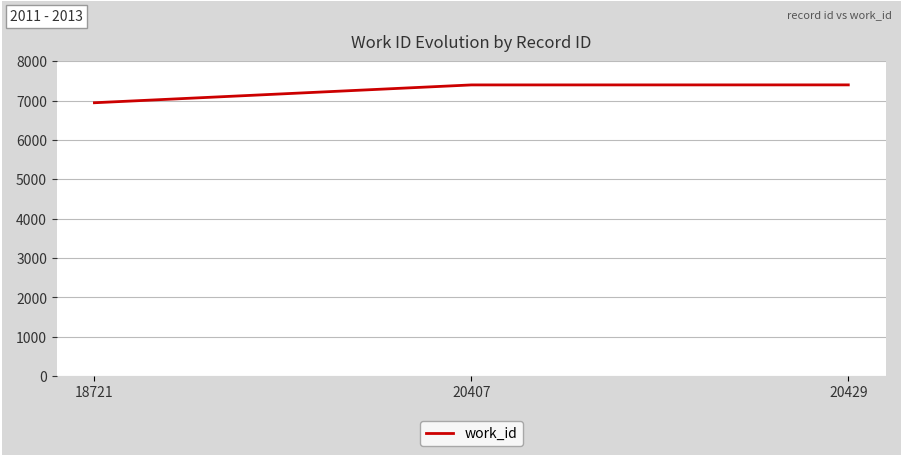

Which label corresponds to the smallest value in the chart?

18721